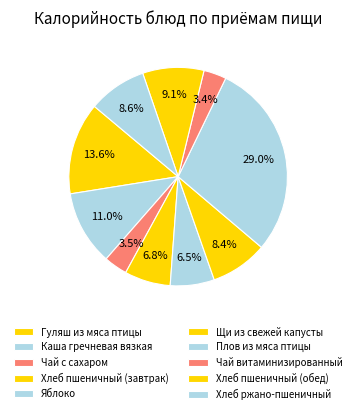

Count the number of slices in the pie.

10